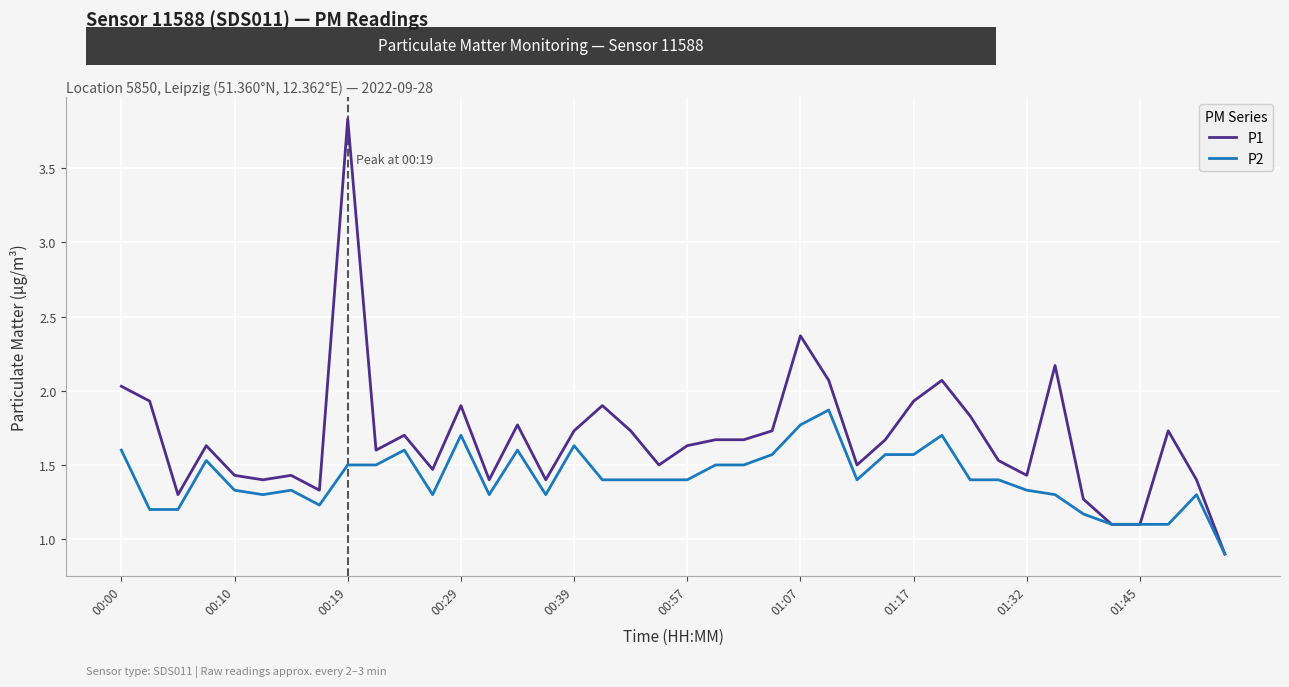

What is the sum of all P2 values?

56.3